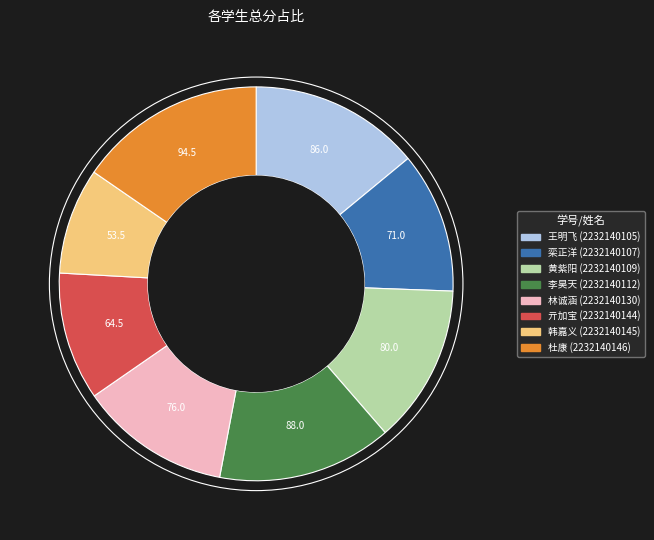

Is there a majority slice in this chart?

No